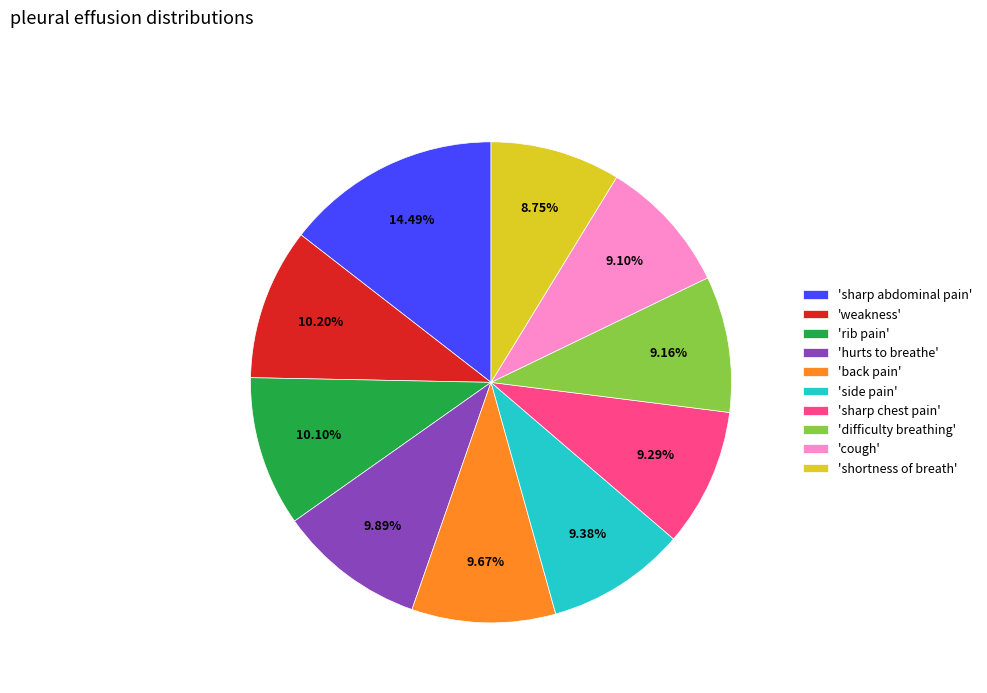

What is the ratio of the value at 'shortness of breath' to the value at 'sharp abdominal pain'?

0.6